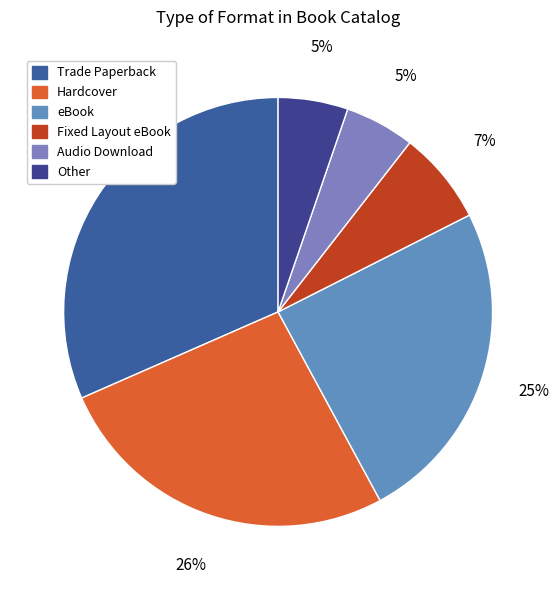

To the nearest percent, what is the difference between the Other and Hardcover slice percentages?

21%